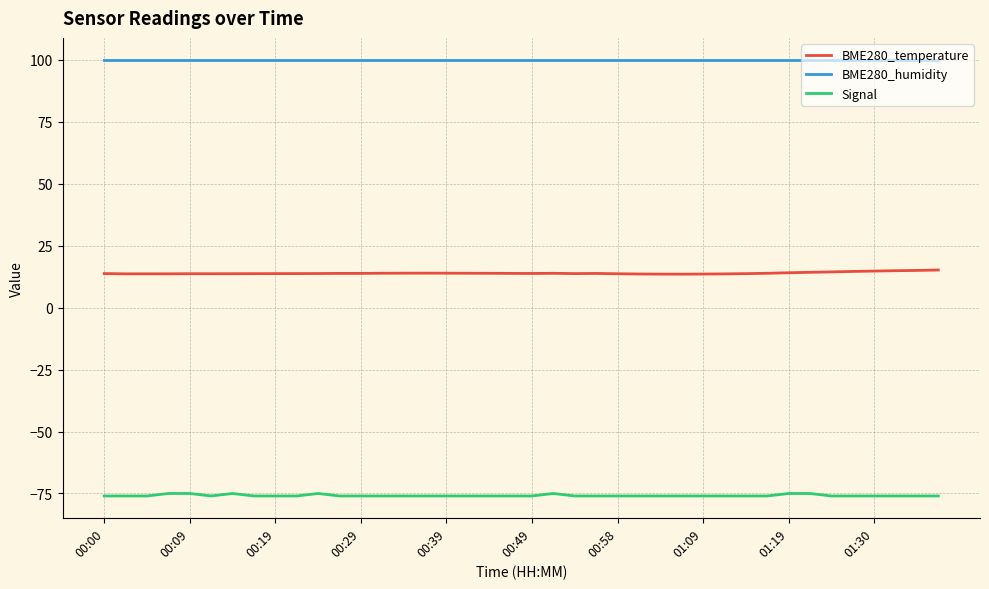

Which series has the largest total across all categories?

BME280_humidity